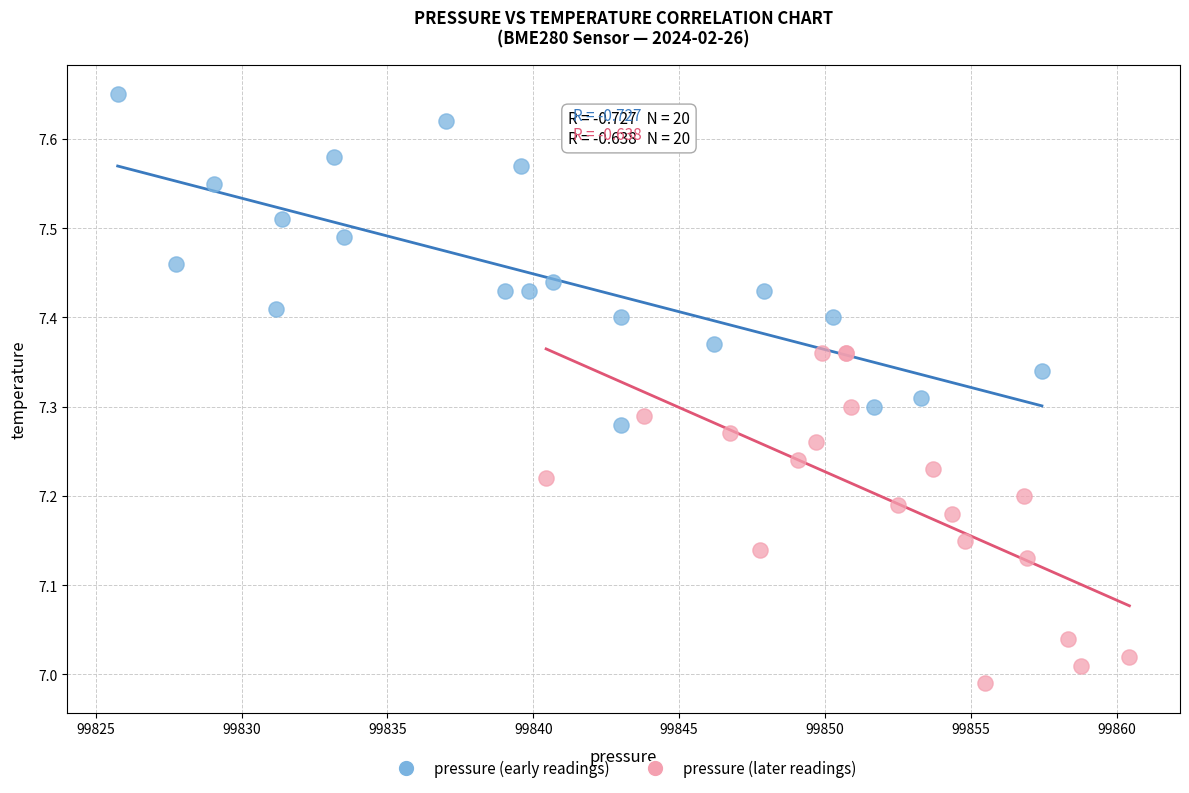

Which series contains the lowest Y value?

pressure (later readings)